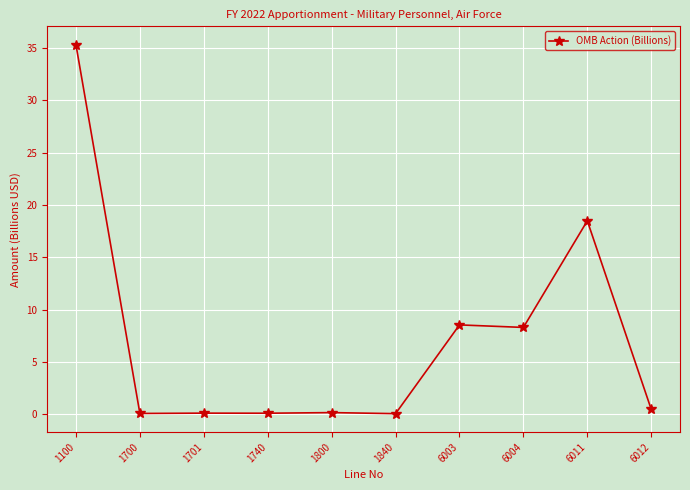

What is the average value?

7.2